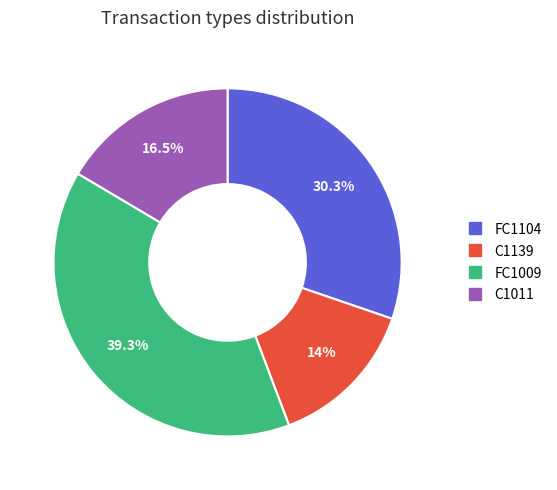

Is the sum of C1139 and FC1009 greater than half?

Yes